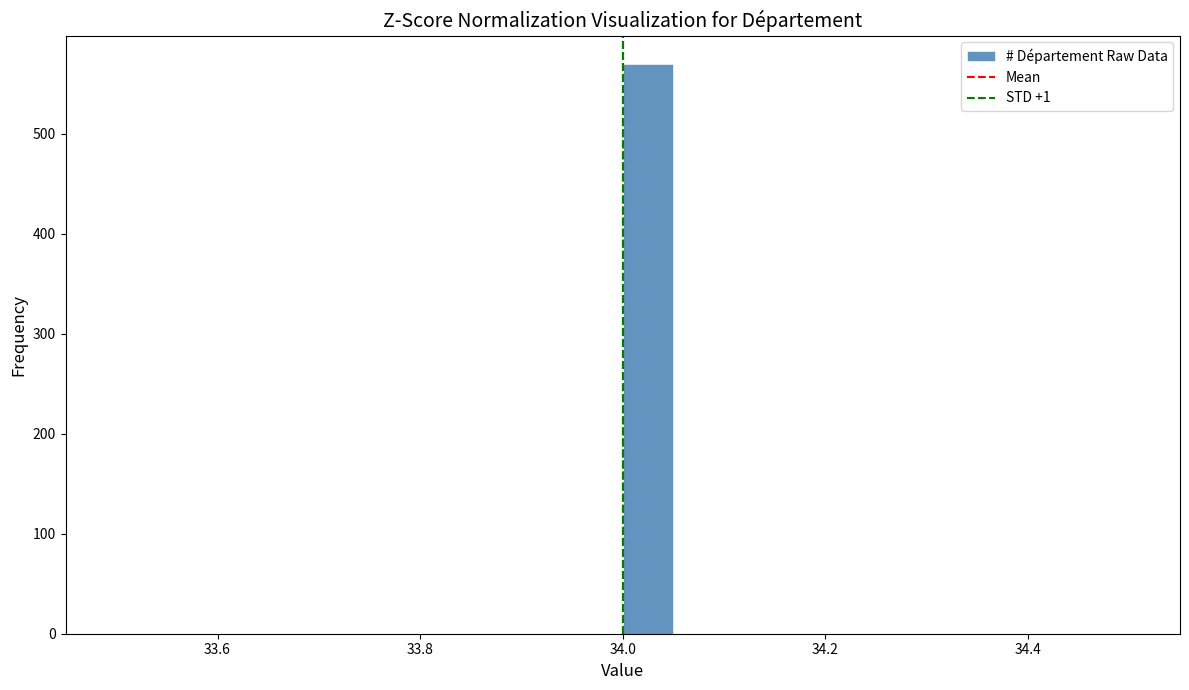

Around what value on the x-axis is the tallest bar? Give the approximate position of its centre, as read against the axis.

34.02